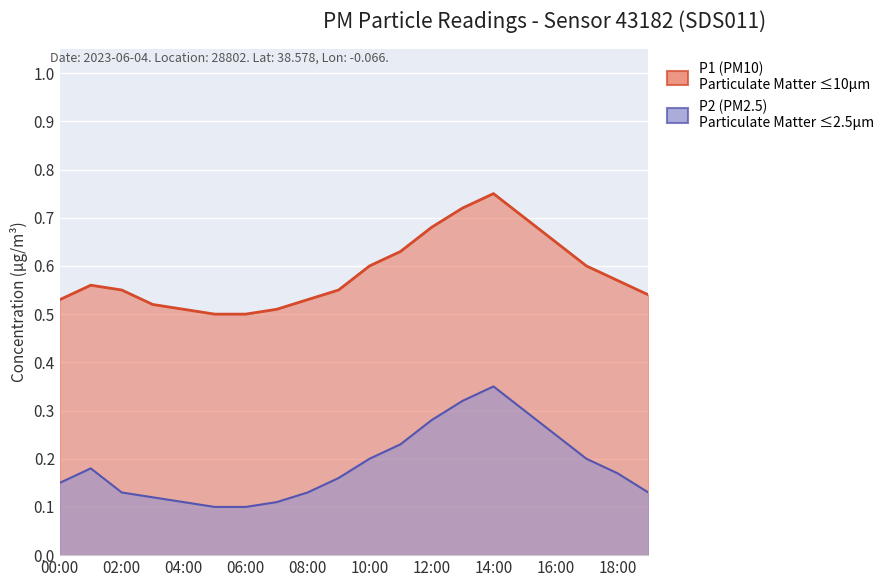

True or false: P2 and P1 cross at least once.

False